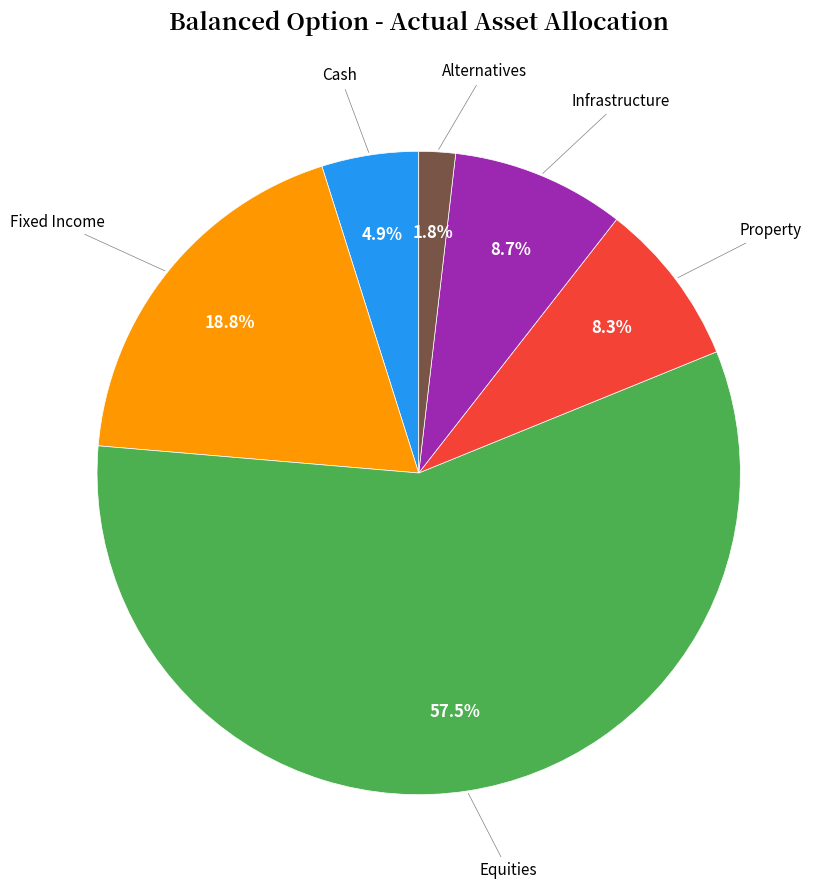

Is there any slice that represents more than half of the pie?

Yes